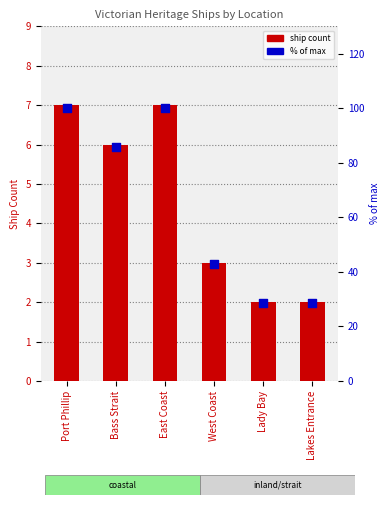

Which series reaches the maximum Y coordinate?

% of max